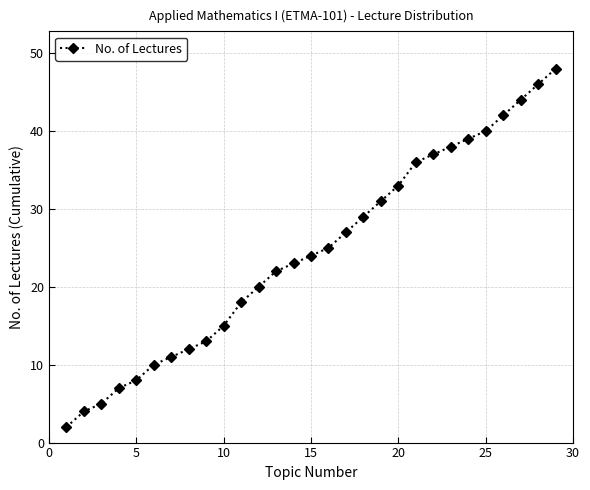

What is the difference between the maximum and minimum values?

46